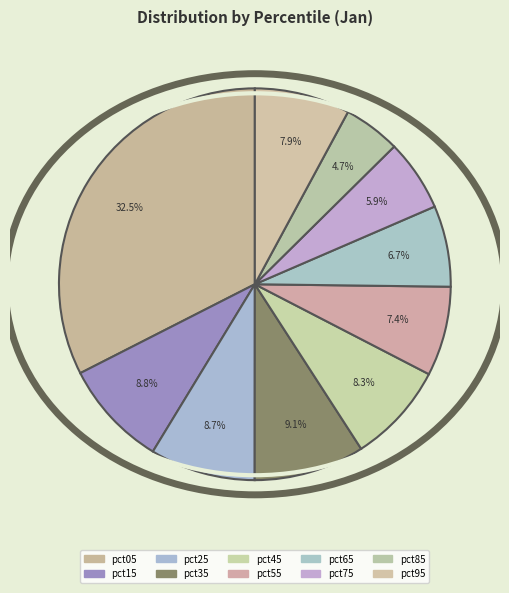

To the nearest percent, what percentage of the pie is pct95?

8%